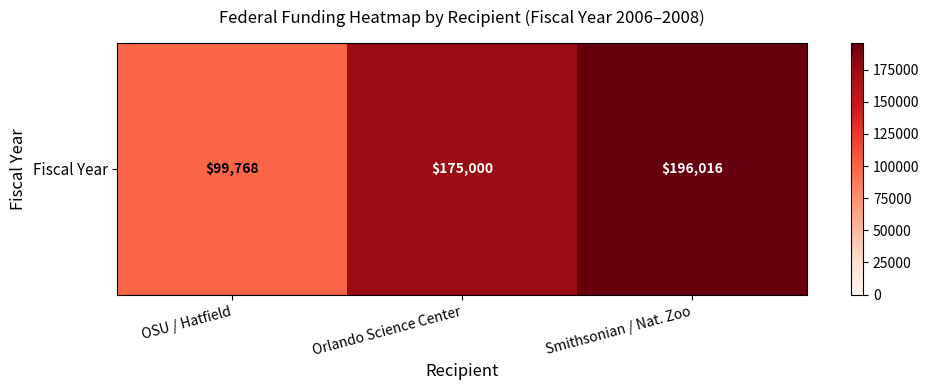

What is the change in value from OSU / Hatfield to Smithsonian / Nat. Zoo?

+96248